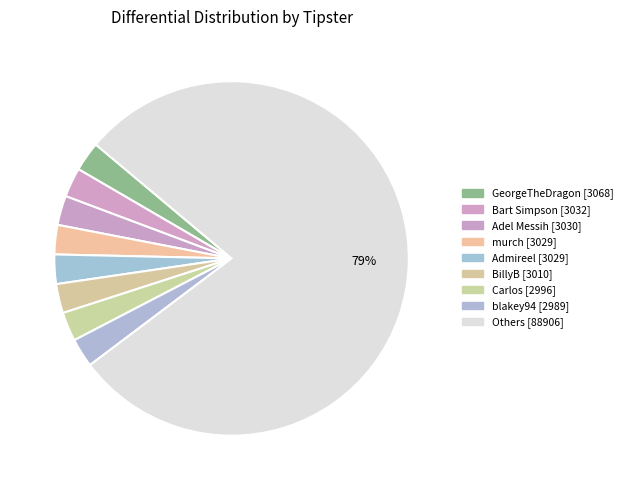

How many segments does this pie chart have?

9